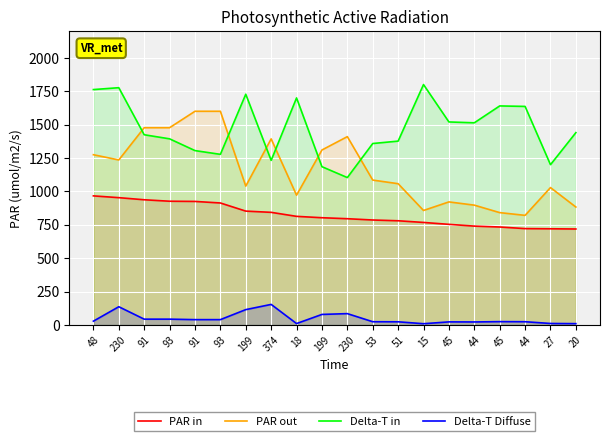

Which category has the lowest value in the Delta-T Diffuse series?

15